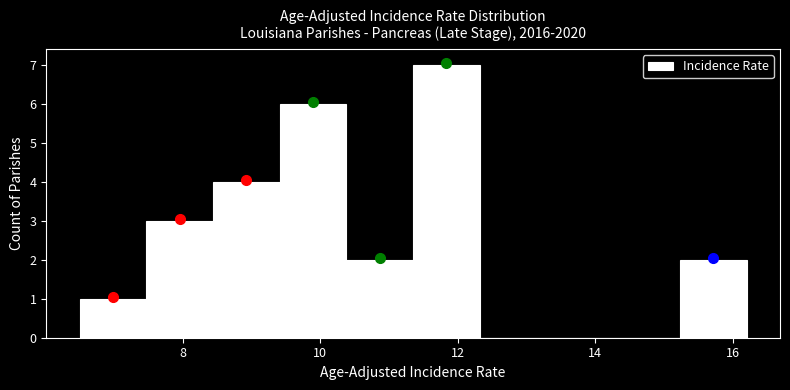

Reading left to right, transcribe this chart: for each bar, give the range it covers on the x-axis and its height. Neither the bar edges nor the heights are printed on the chart, so give them approximately, as read against the axes.

6.6 to 7.4: 1
7.4 to 8.4: 3
8.4 to 9.4: 4
9.4 to 10.4: 6
10.4 to 11.4: 2
11.4 to 12.4: 7
12.4 to 13.2: 0
13.2 to 14.2: 0
14.2 to 15.2: 0
15.2 to 16.2: 2